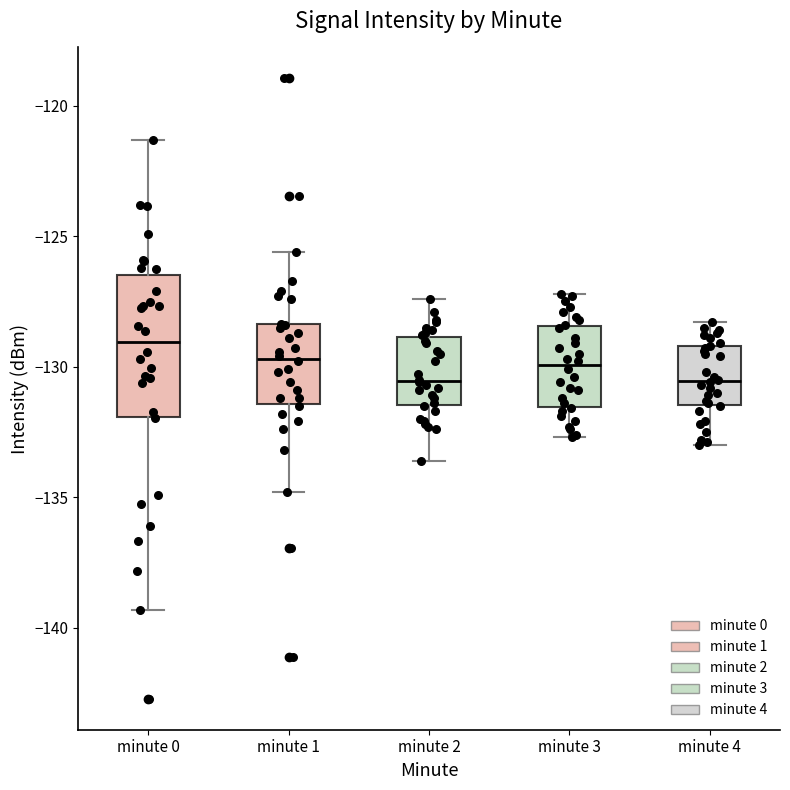

Comparing the boxes themselves (not the whiskers), which one is the tallest?

minute 0